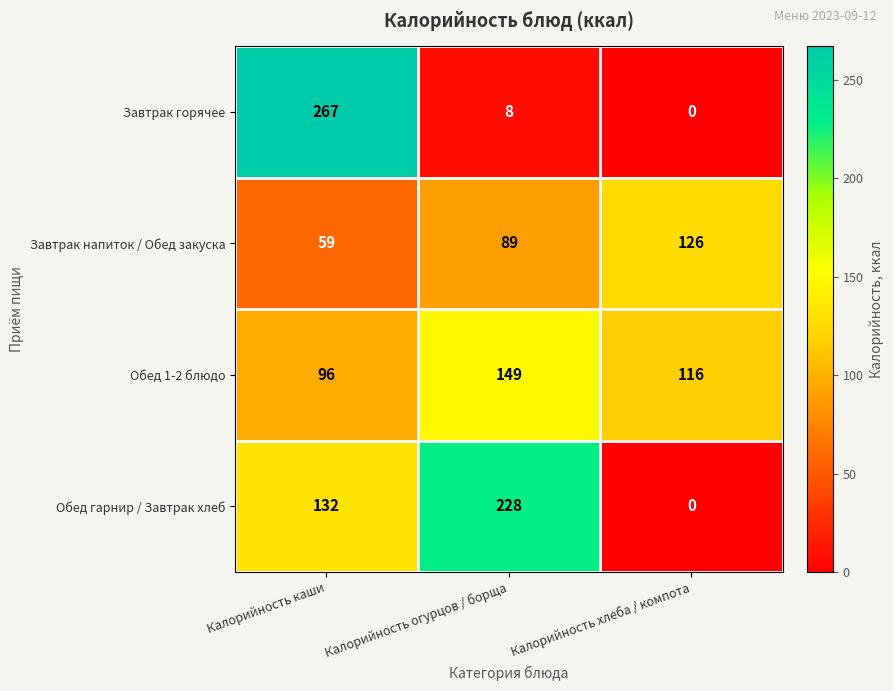

Reading left to right, extract all data points from this chart.

Завтрак горячее: 267	8	0
Завтрак напиток / Обед закуска: 59	89	126
Обед 1-2 блюдо: 96	149	116
Обед гарнир / Завтрак хлеб: 132	228	0